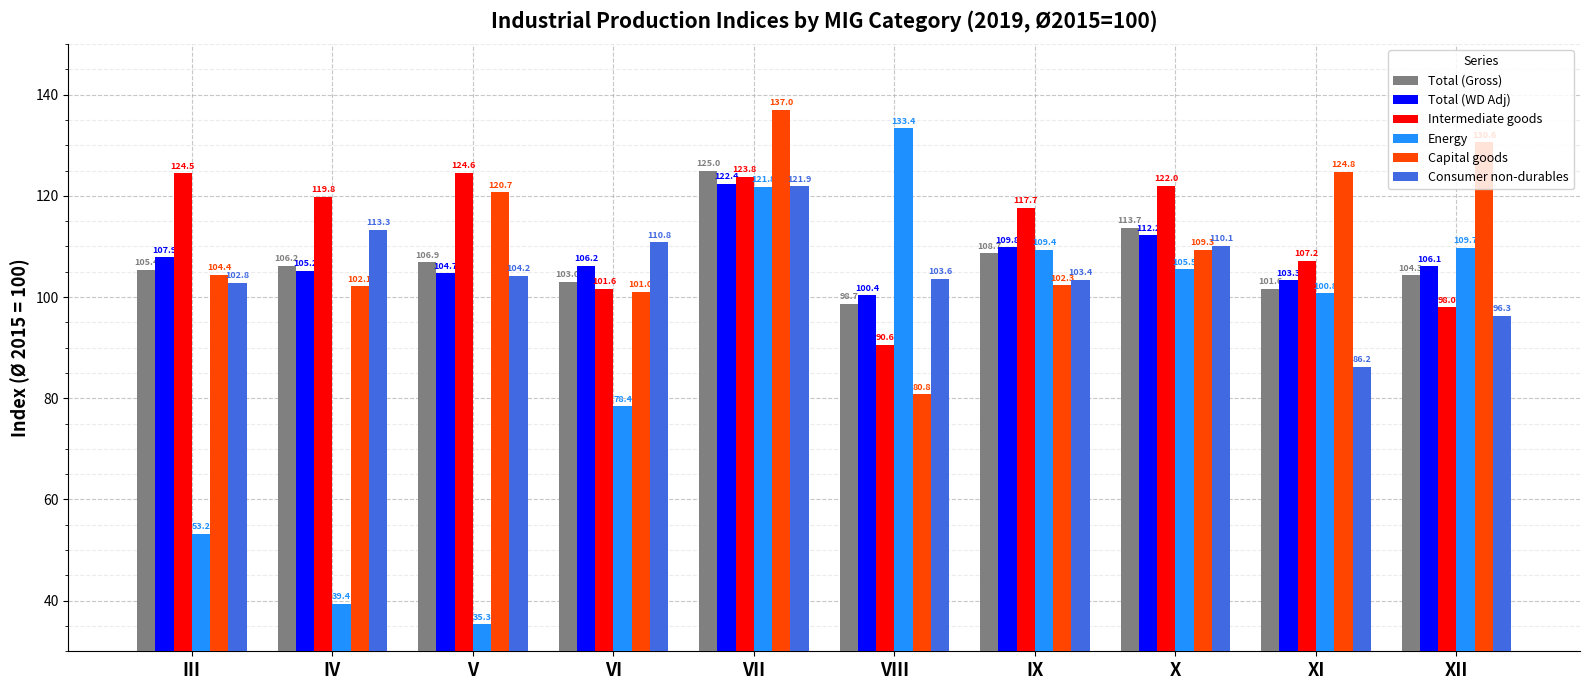

What is the sum of the Capital goods values at IX and XI?

227.1